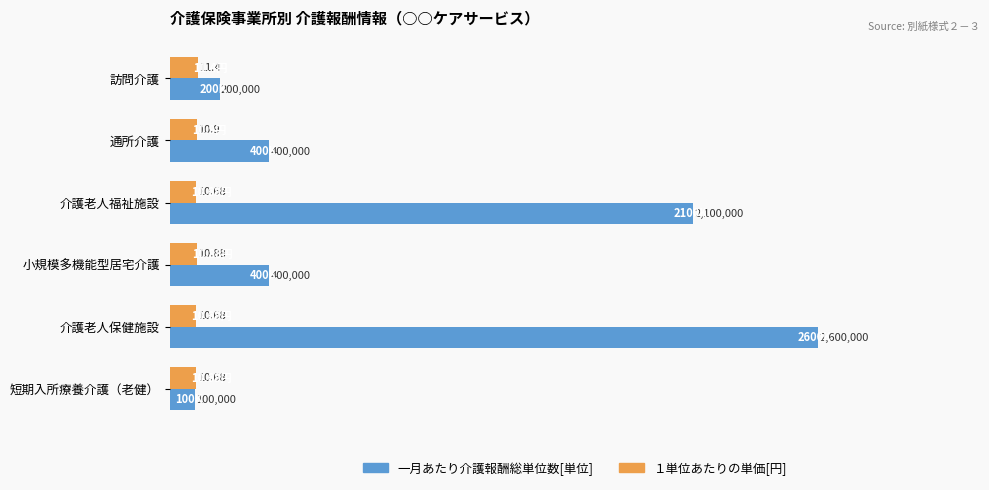

Are the bars horizontal?

Yes